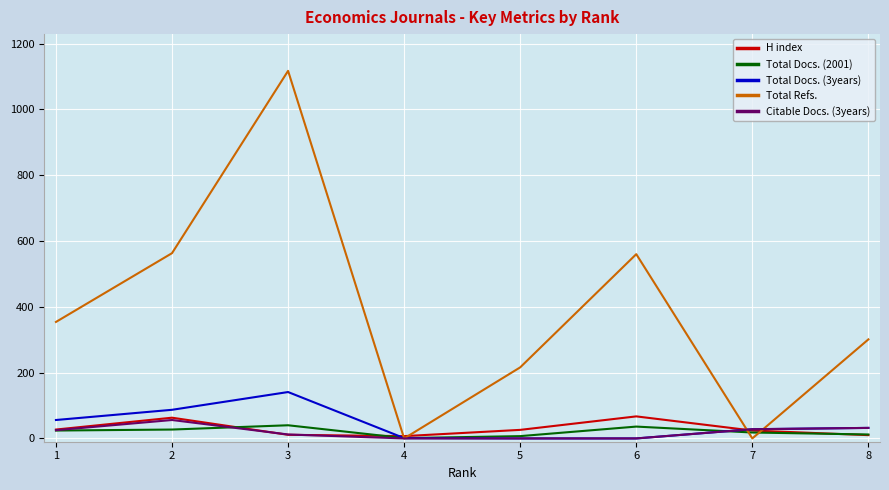

What is the highest value of the H index series?

67